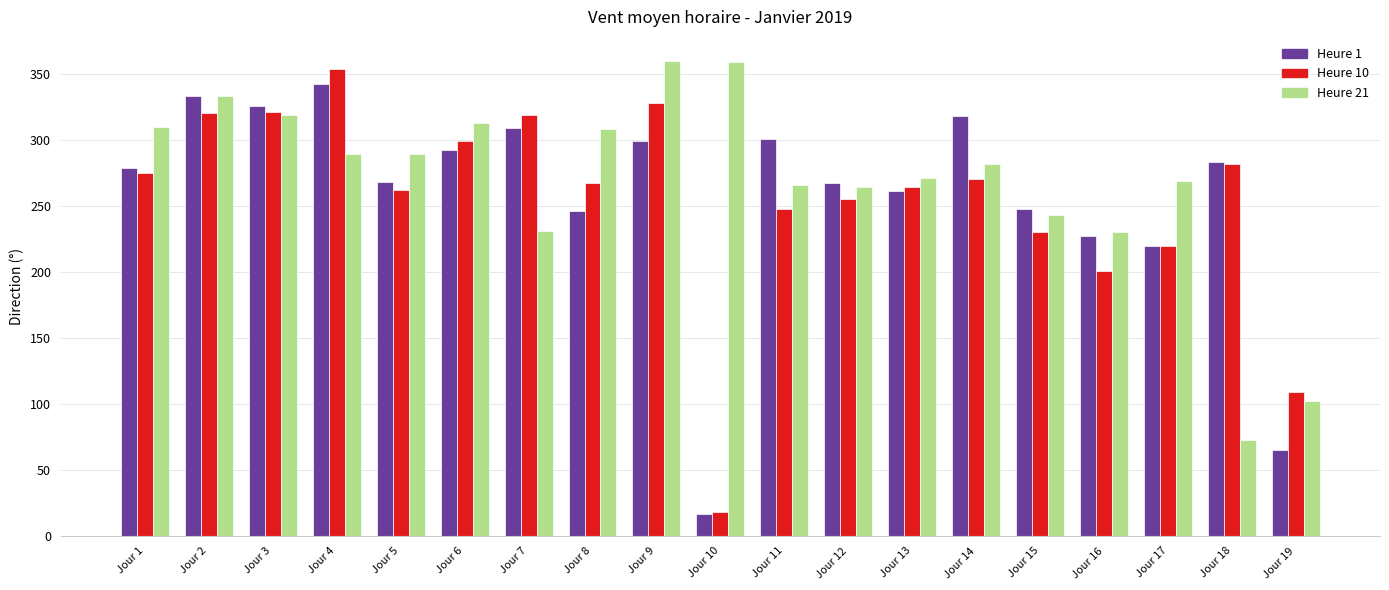

What is the sum of all Heure 21 values?

5111